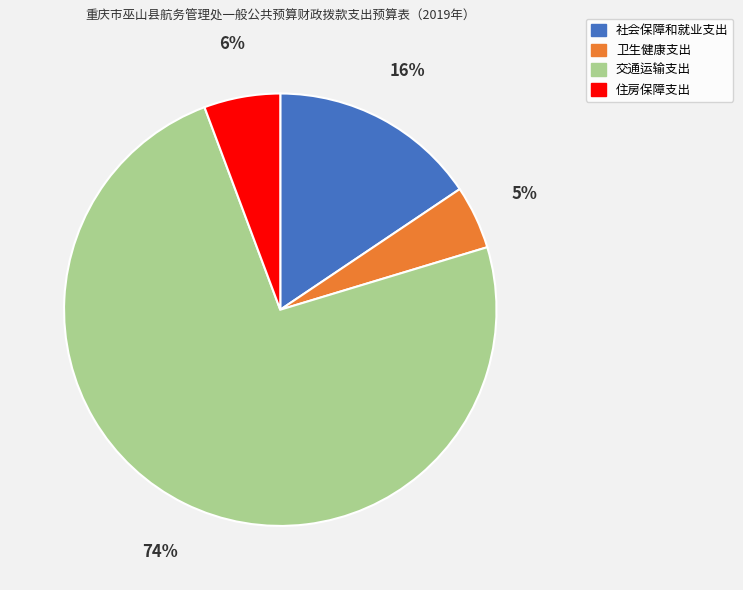

To the nearest percent, what is the difference between the 卫生健康支出 and 社会保障和就业支出 slice percentages?

11%